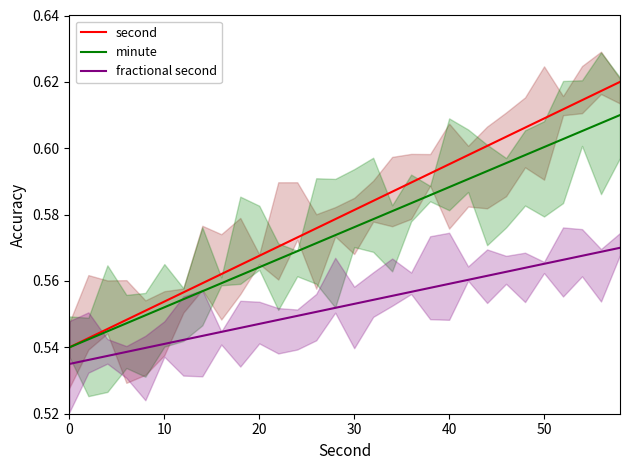

How many lines are shown in the chart?

3